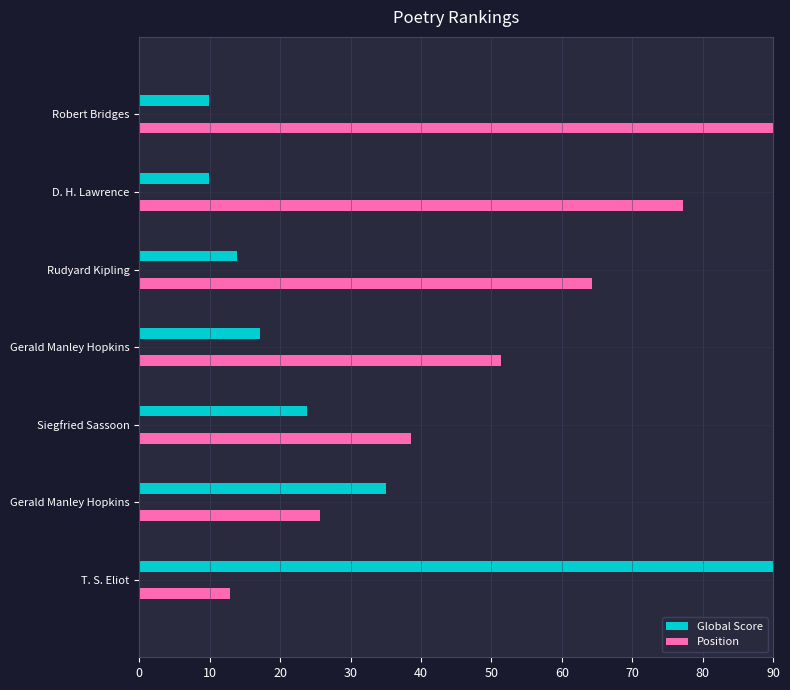

How many bars are there in total?

14